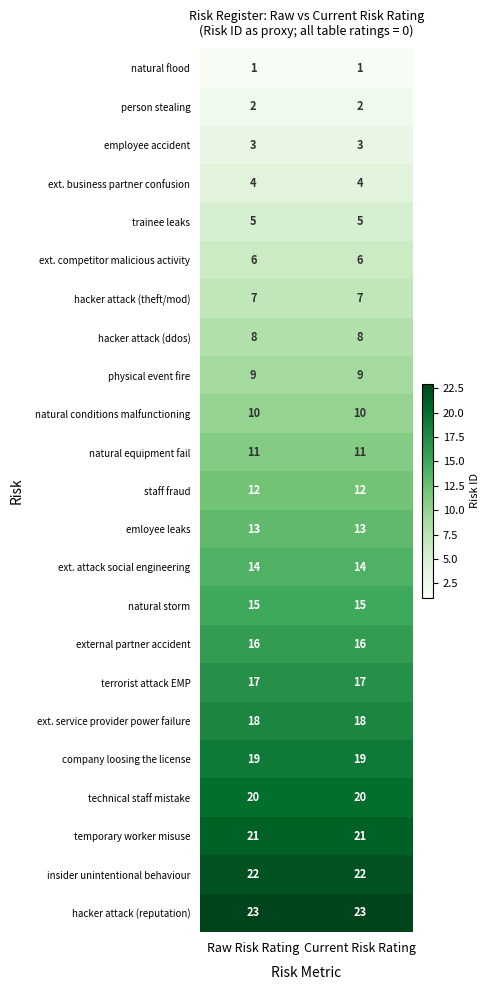

What value does the natural equipment fail series have at Current Risk Rating?

11